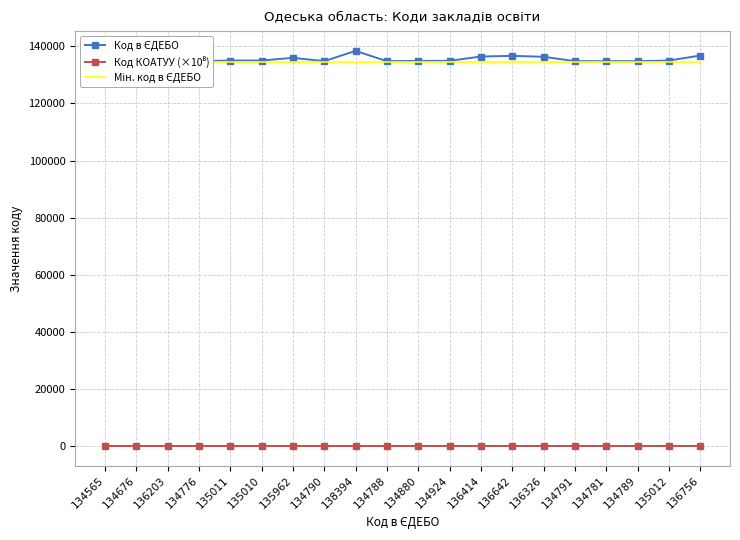

Reading right to left, transcribe all the data shown in this chart.

Код в ЄДЕБО: 136756.0	135012.0	134789.0	134781.0	134791.0	136326.0	136642.0	136414.0	134924.0	134880.0	134788.0	138394.0	134790.0	135962.0	135010.0	135011.0	134776.0	136203.0	134676.0	134565.0
Код КОАТУУ (×10⁸): 51.2	51.2	51.2	51.2	51.2	51.2	51.2	51.2	51.2	51.2	51.2	51.2	51.2	51.2	51.2	51.2	51.2	51.2	51.2	51.2
Мін. код в ЄДЕБО: 134565.0	134565.0	134565.0	134565.0	134565.0	134565.0	134565.0	134565.0	134565.0	134565.0	134565.0	134565.0	134565.0	134565.0	134565.0	134565.0	134565.0	134565.0	134565.0	134565.0